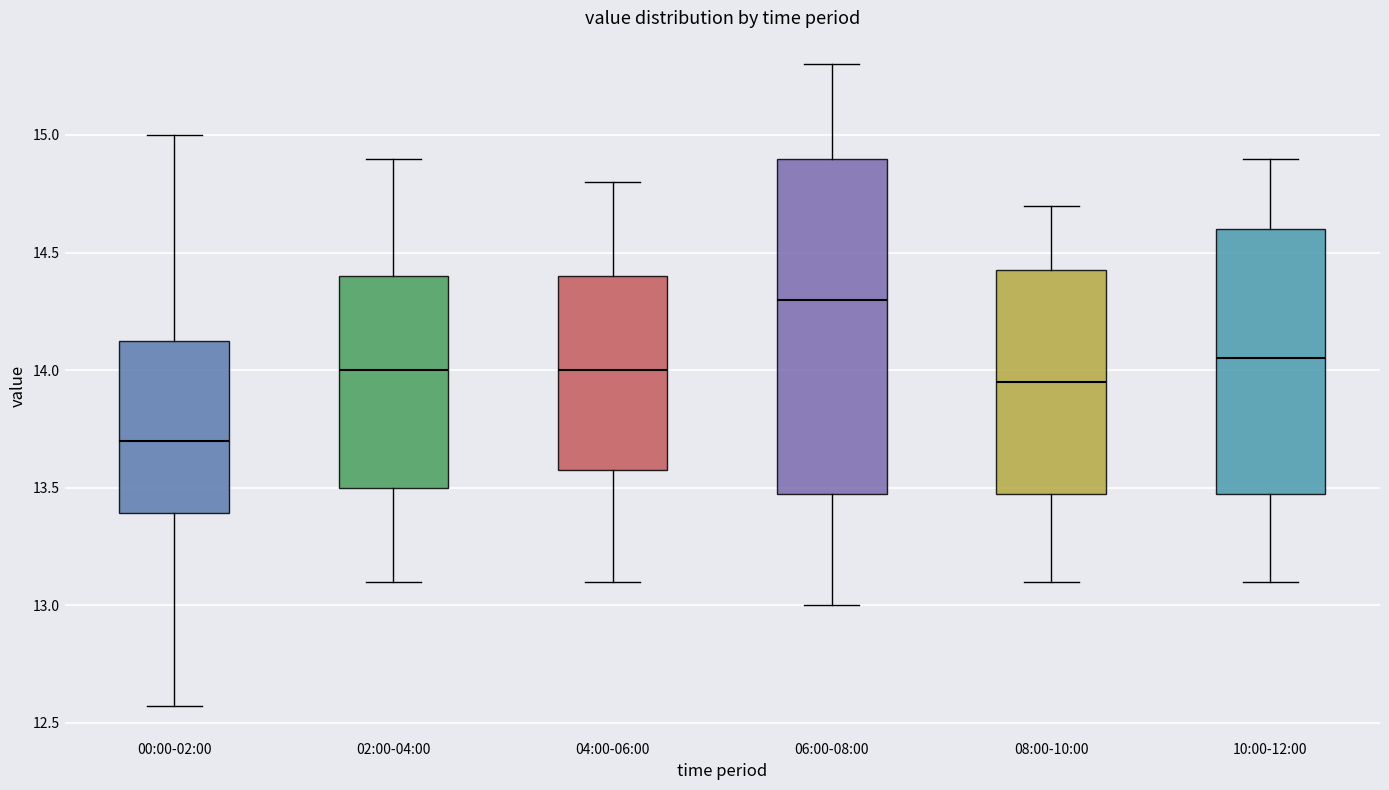

Reading left to right, transcribe this box plot: for each box, give where its median line is, the range the box spans, and where its two whiskers end, as read against the y-axis. The values are not printed on the chart, so give them approximately, as read against the axis.

00:00-02:00: median 13.70, box 13.40 to 14.15, whiskers 12.55 to 15.00
02:00-04:00: median 14.00, box 13.50 to 14.40, whiskers 13.10 to 14.90
04:00-06:00: median 14.00, box 13.60 to 14.40, whiskers 13.10 to 14.80
06:00-08:00: median 14.30, box 13.50 to 14.90, whiskers 13.00 to 15.30
08:00-10:00: median 13.95, box 13.50 to 14.45, whiskers 13.10 to 14.70
10:00-12:00: median 14.05, box 13.50 to 14.60, whiskers 13.10 to 14.90